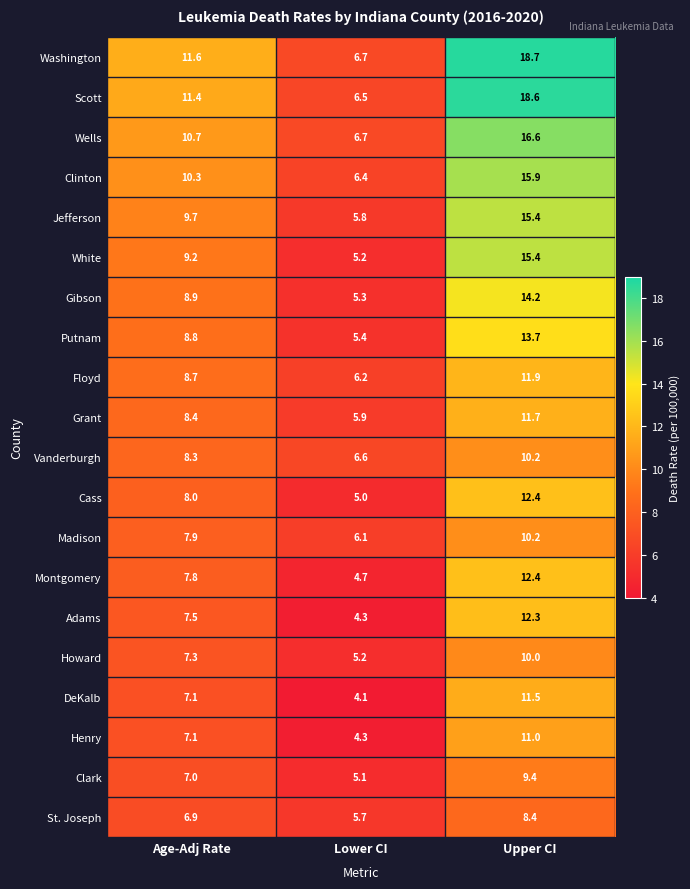

List the labels in order of Clinton value, largest first.

Upper CI, Age-Adj Rate, Lower CI